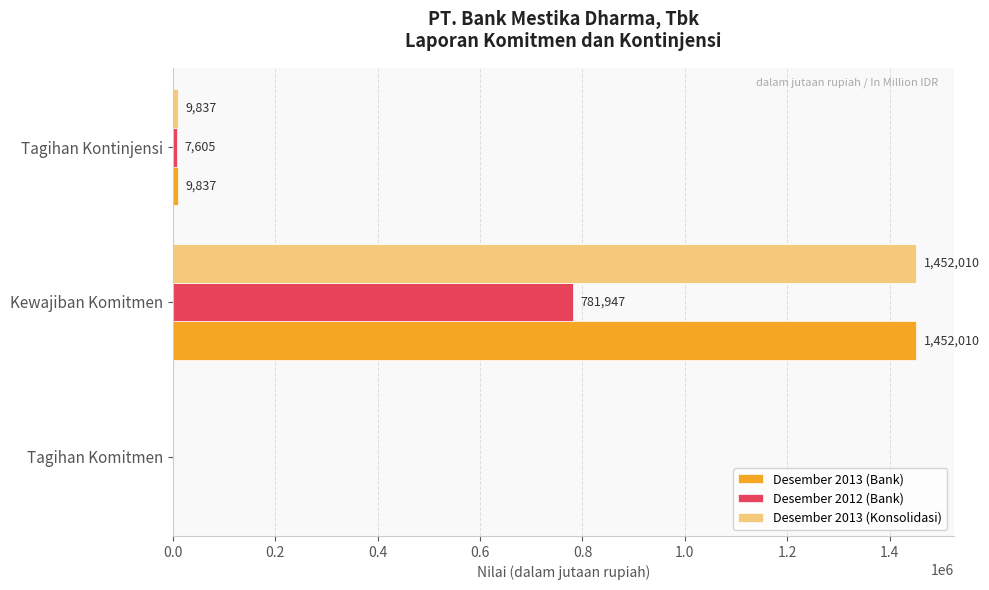

How many data points does each series have?

3